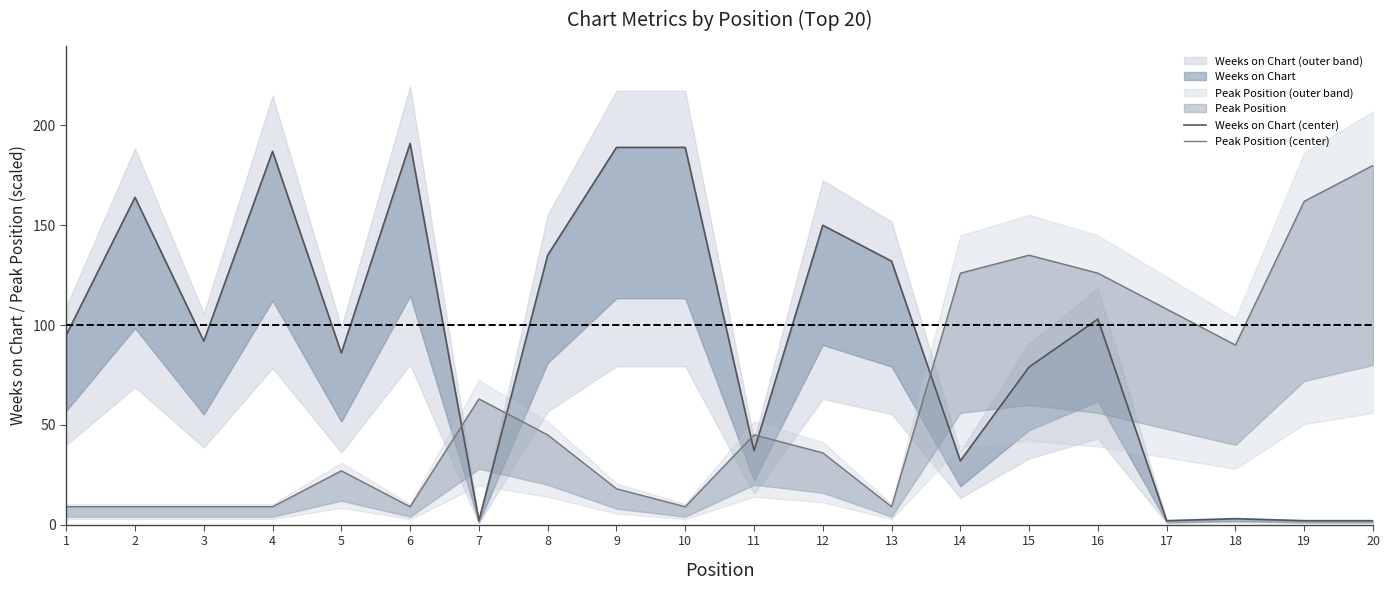

How many categories are shown in the chart?

20